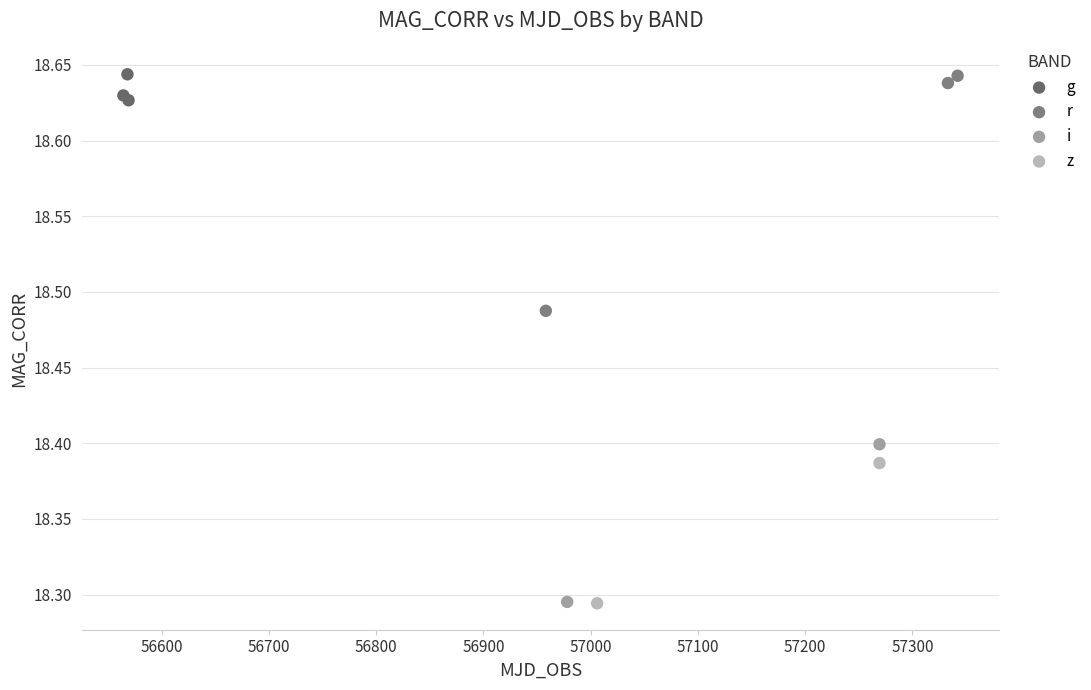

What are all the series names shown in the legend?

g, r, i, z